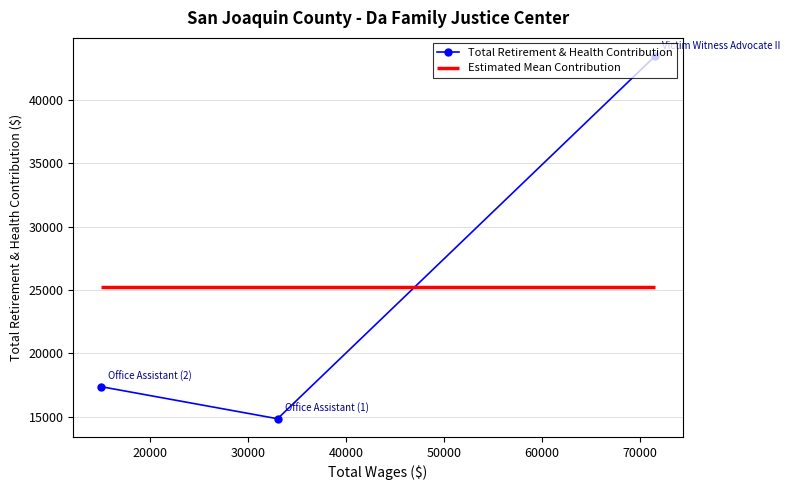

What is the minimum value shown in the chart?

14849